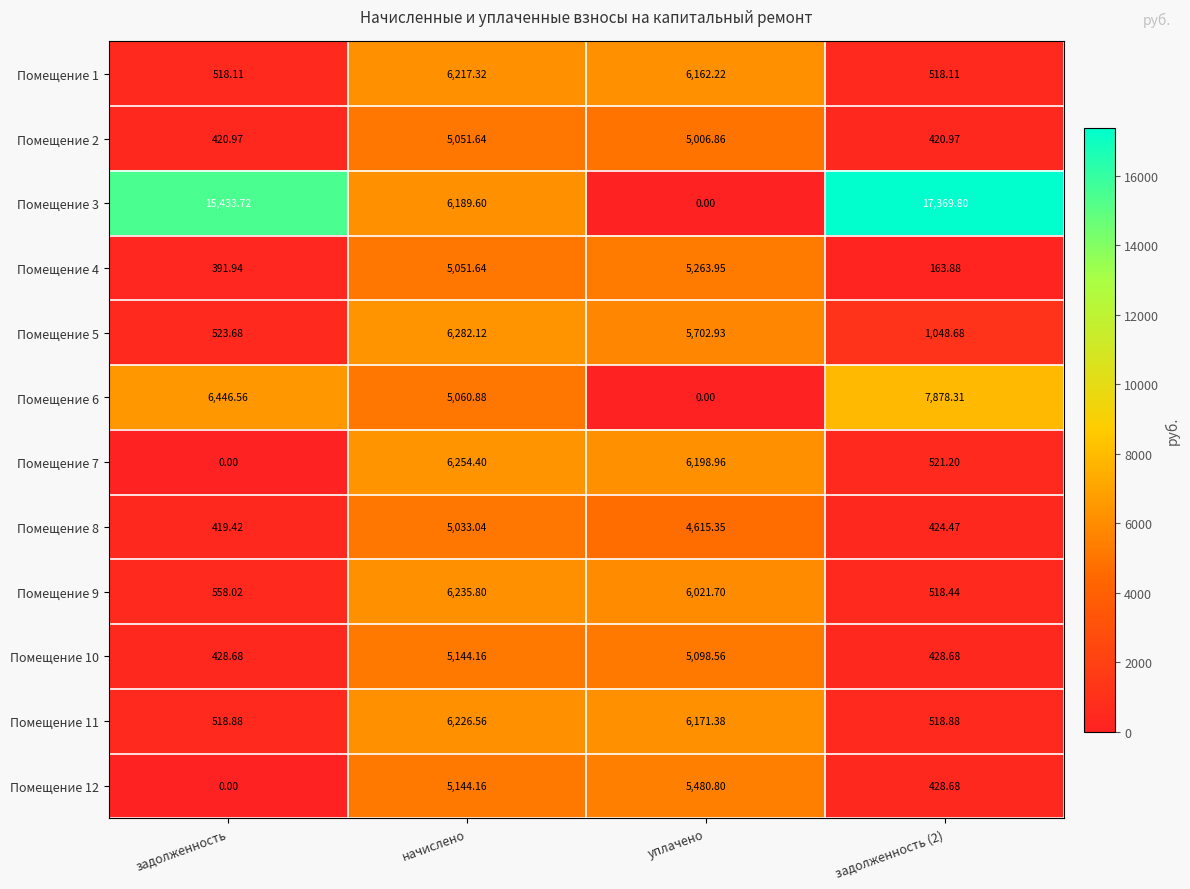

At which label does Помещение 9 reach its peak?

начислено